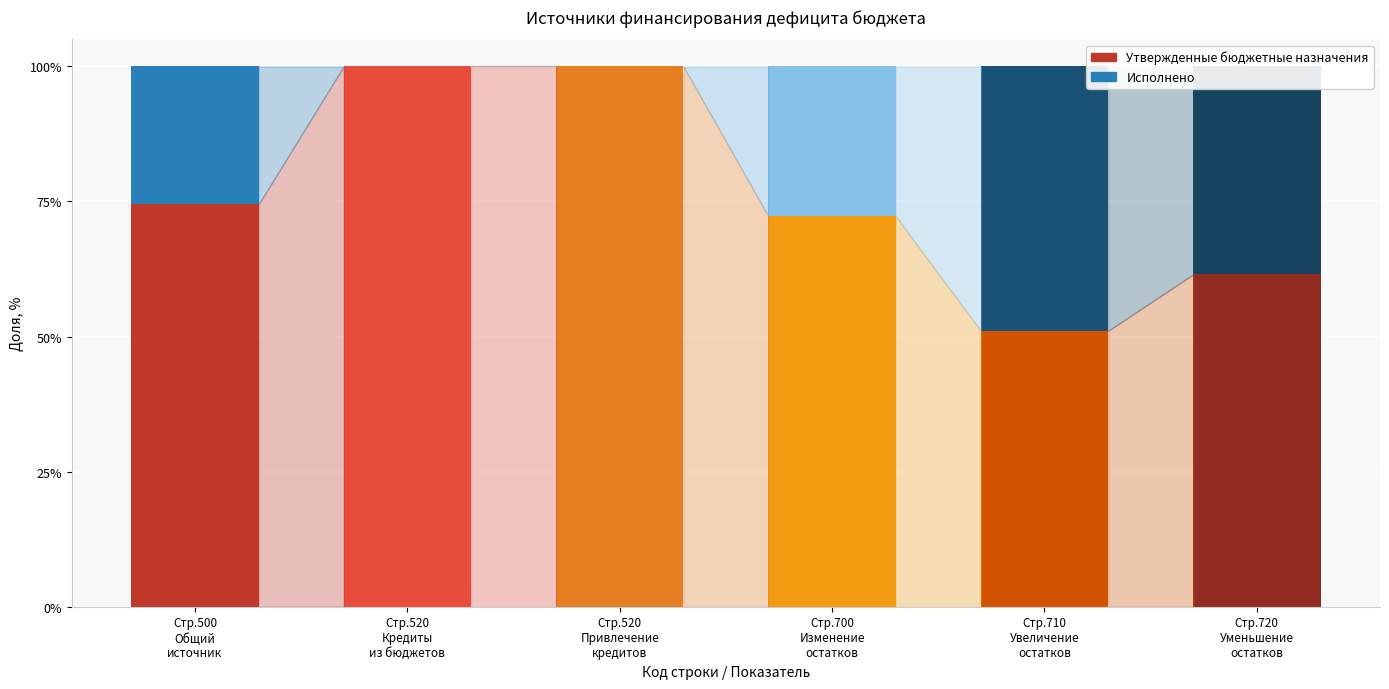

What is the maximum value for Утвержденные бюджетные назначения?

100.0